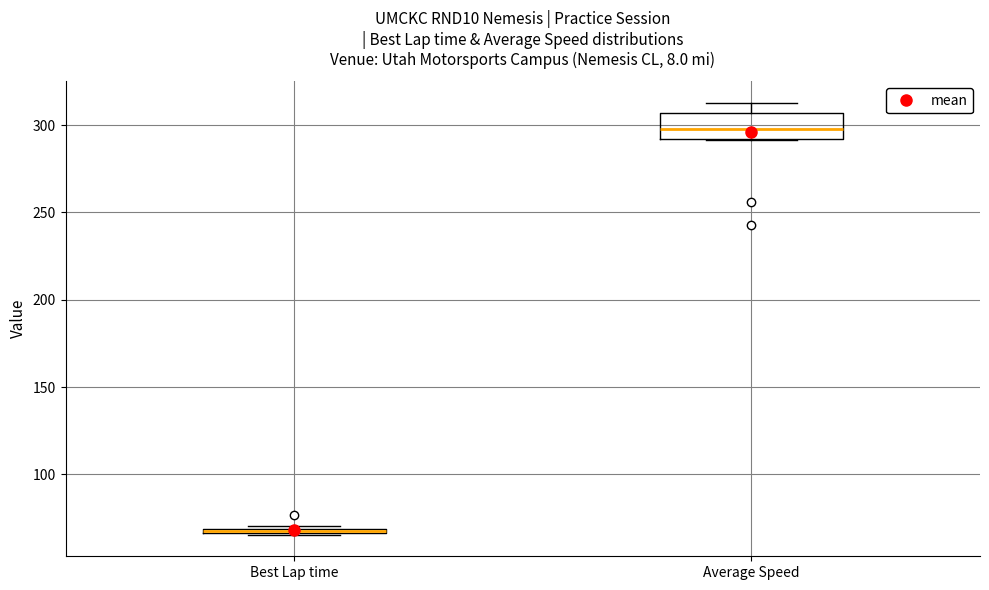

Where does the median line of the box for Average Speed sit on the y-axis? The values are not printed on the chart, so give them approximately, as read against the axis.

300